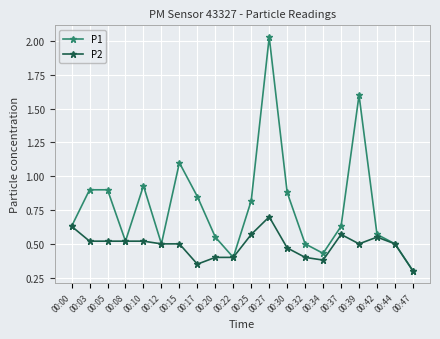

What is the difference between the highest and lowest values at 00:37?

0.1